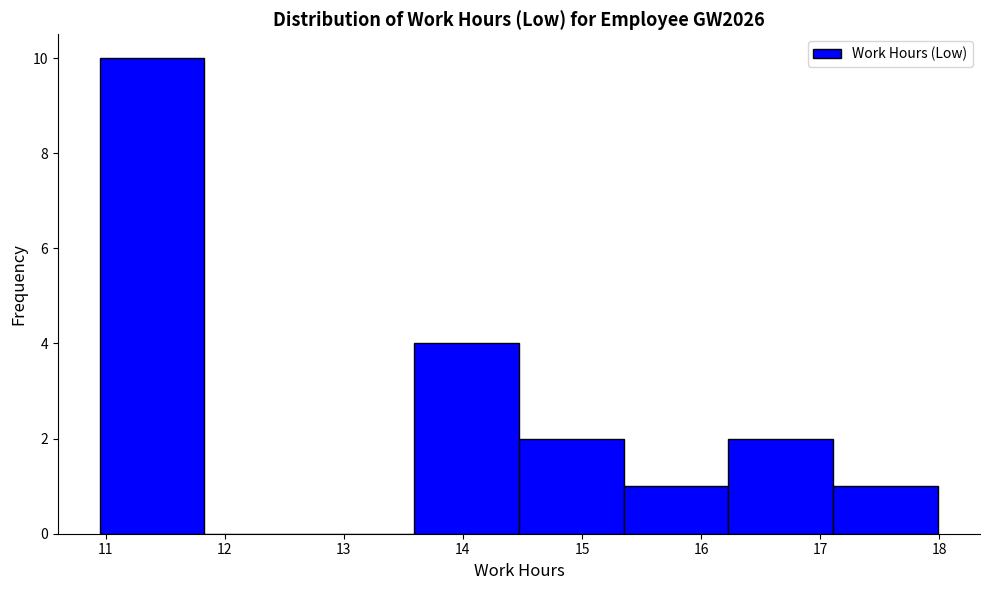

Which range on the x-axis has the tallest bar?

10.95 to 11.83